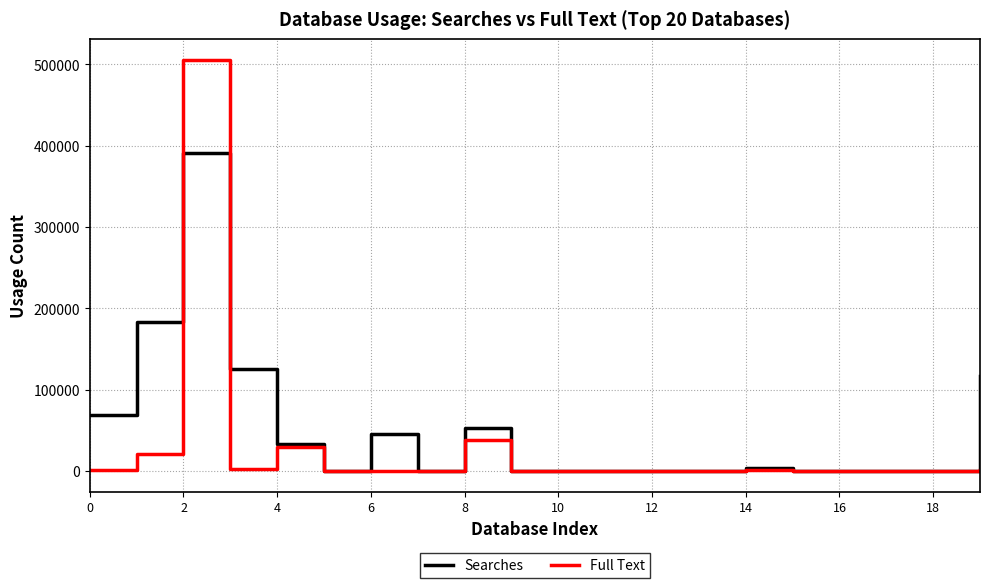

Which series ends up on top after the final intersection of Full Text and Searches?

Searches